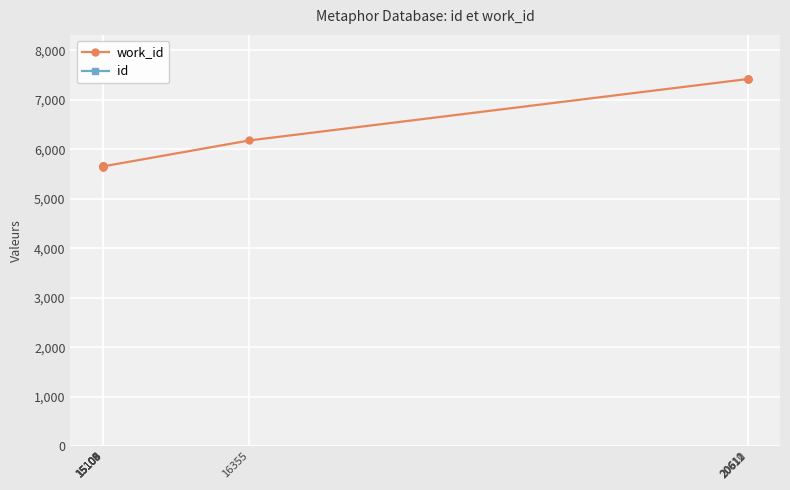

Reading left to right, list all the values displayed in this chart.

work_id: 5651	5652	5653	5654	5655	5656	6179	7420	7421	7422
id: 15103	15104	15105	15106	15108	15109	16355	20610	20611	20612